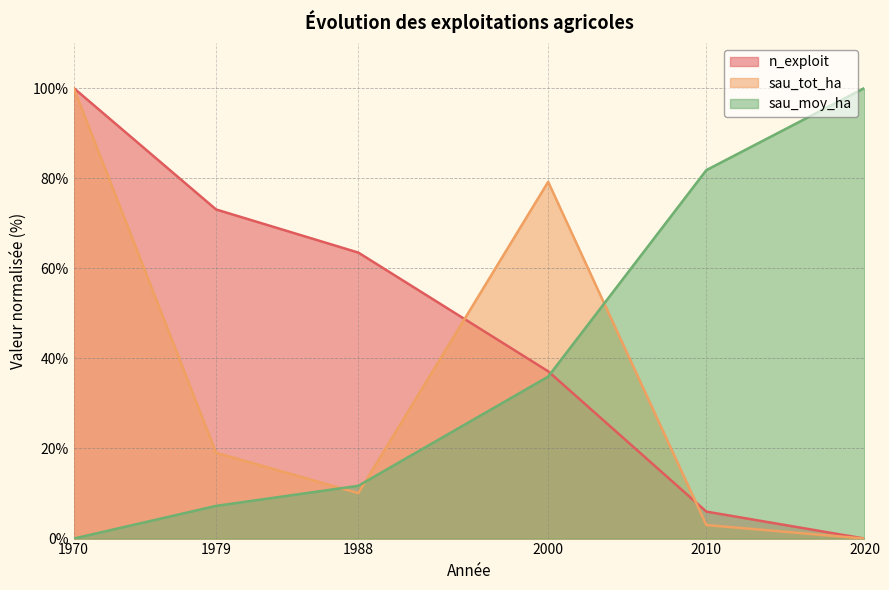

Which series has the largest total across all categories?

n_exploit